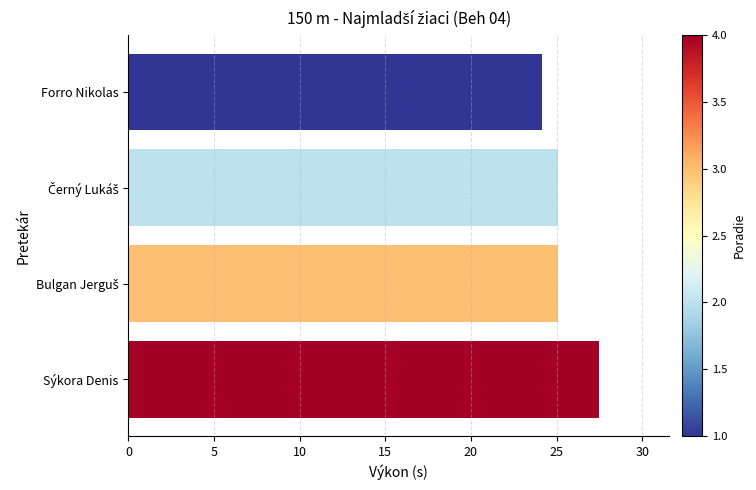

At which category does the chart reach its peak across all series?

Sýkora Denis